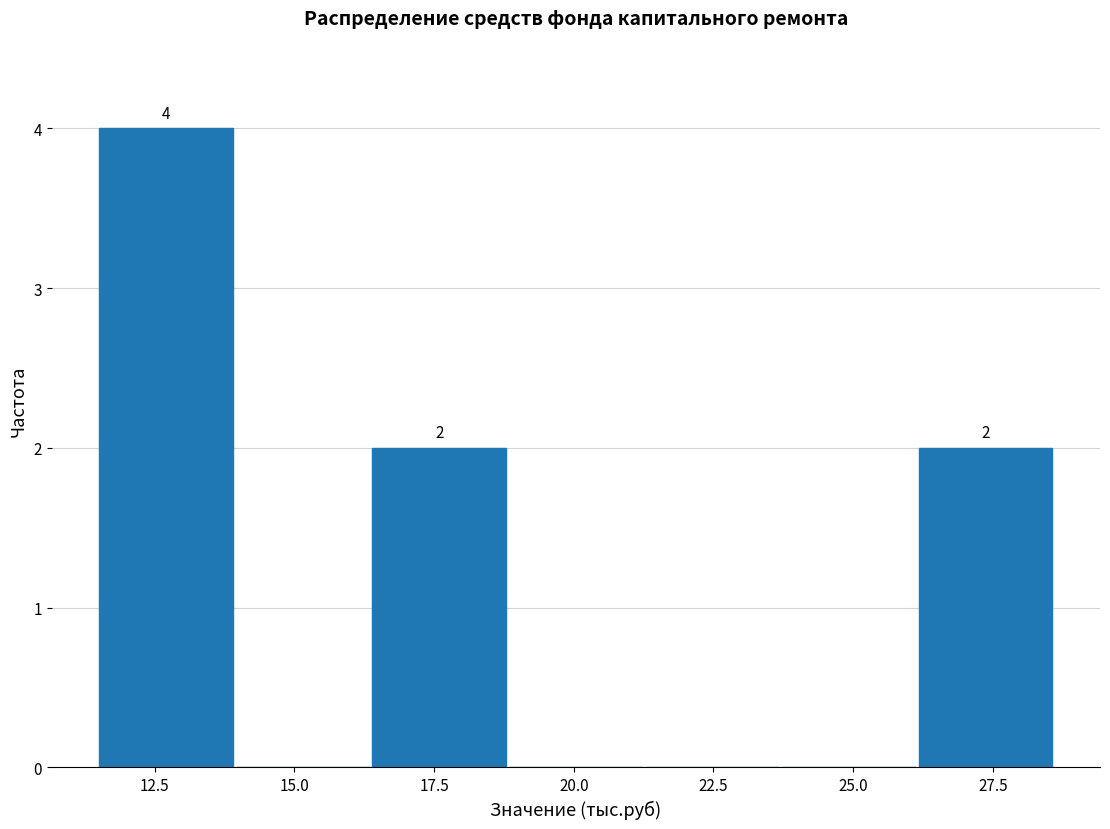

Which range on the x-axis has the tallest bar?

11.5 to 14.0